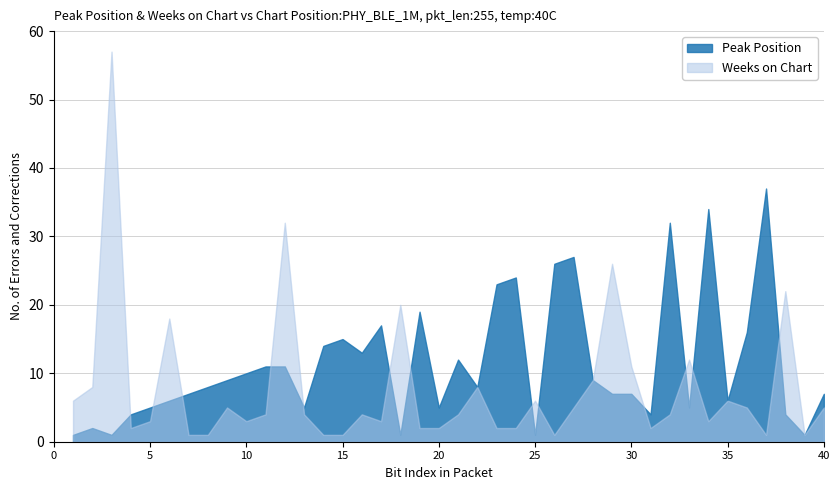

At which label is Peak Position closest to 19?

19